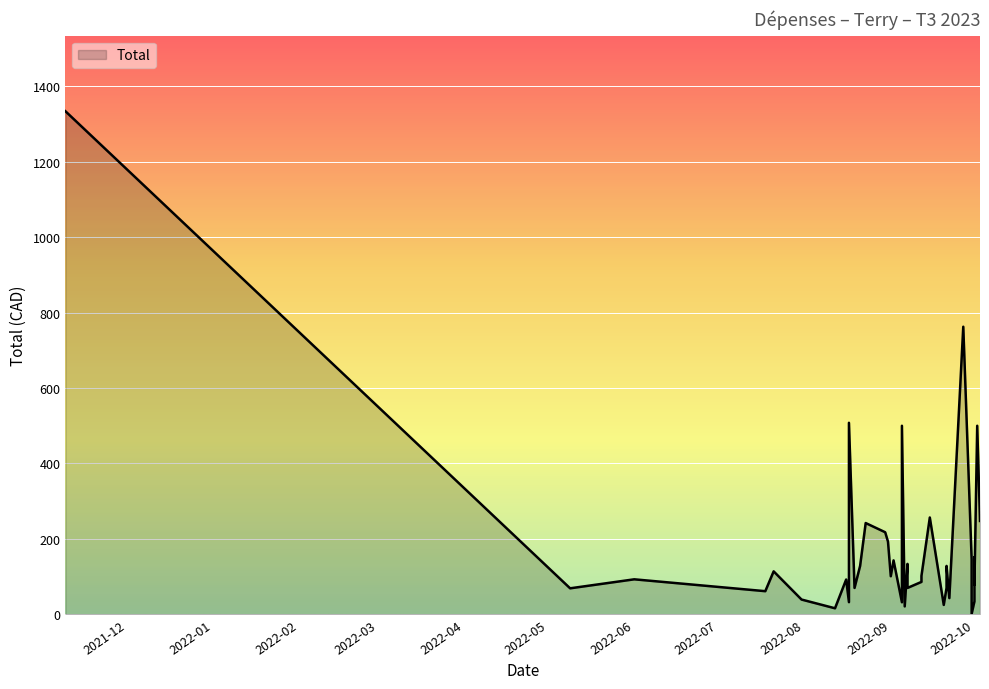

List the labels in order of value, smallest first.

2022/09/30, 2022/08/12, 2022/09/06, 2022/09/20, 2022/09/05, 2022/08/17, 2022/10/01, 2022/07/31, 2022/09/22, 2022/09/30, 2022/07/18, 2022/05/09, 2022/08/19, 2022/09/07, 2022/09/21, 2022/10/01, 2022/09/12, 2022/08/16, 2022/08/16, 2022/06/01, 2022/09/01, 2022/09/12, 2022/07/21, 2022/08/21, 2022/09/21, 2022/09/07, 2022/09/02, 2022/09/30, 2022/10/01, 2022/08/31, 2022/08/30, 2022/08/23, 2022/10/03, 2022/09/15, 2022/09/05, 2022/10/02, 2022/08/17, 2022/09/27, 2021/11/09